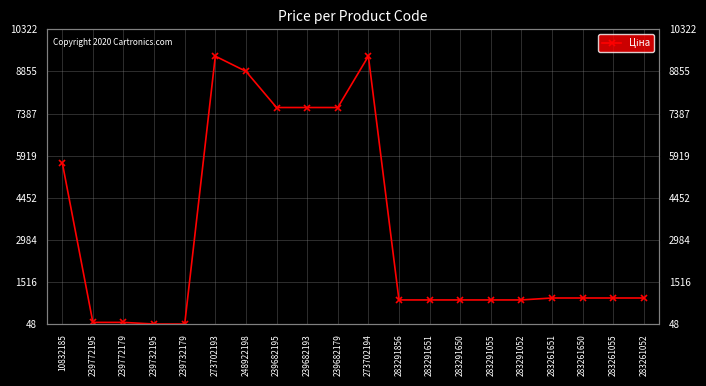

At which label does the data first exceed 963?

10832185